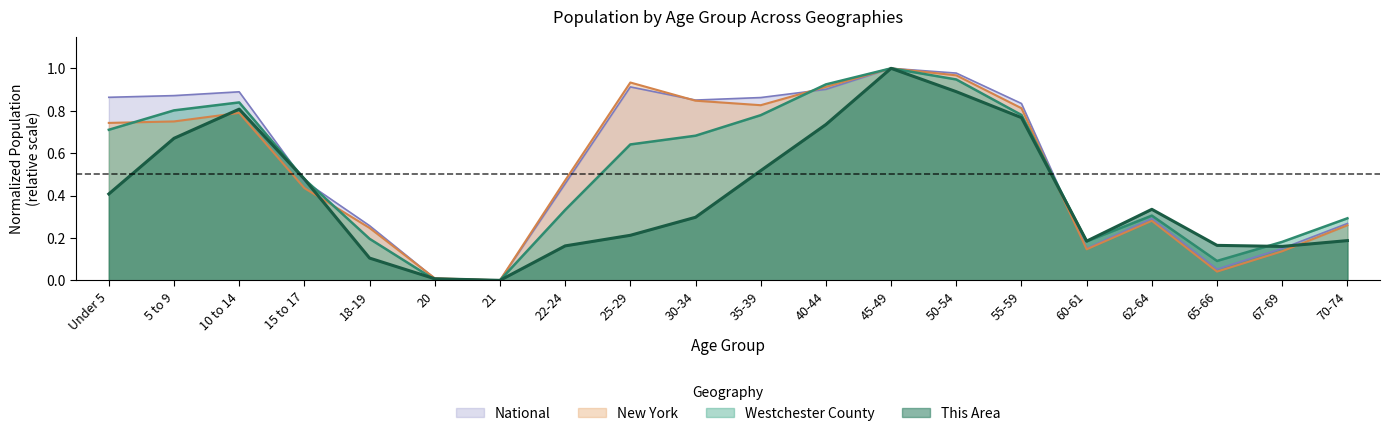

Between 60-61 and 25-29, which is larger?

25-29